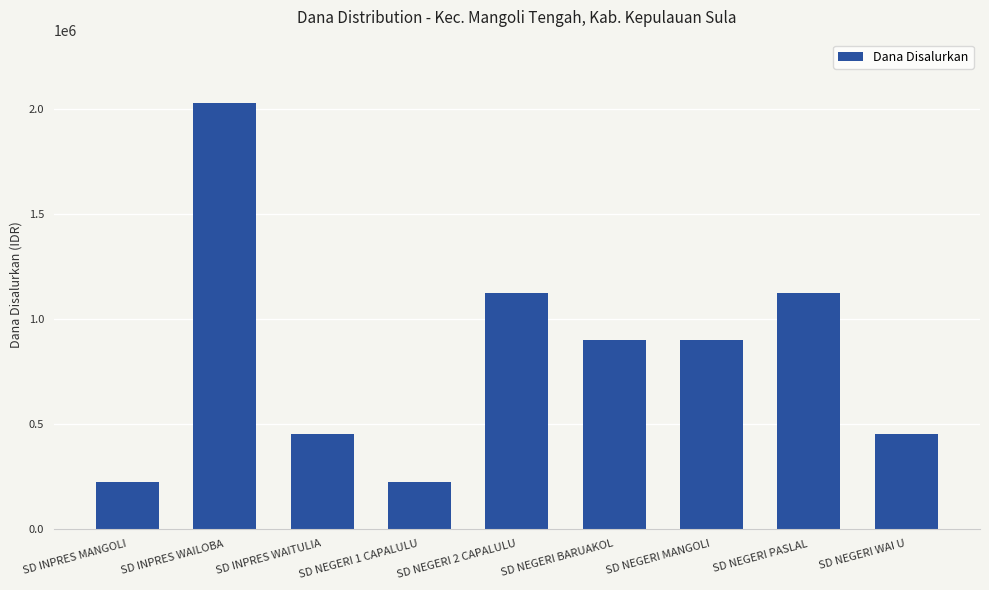

Is it true that the value at SD NEGERI PASLAL is 1125000?

True